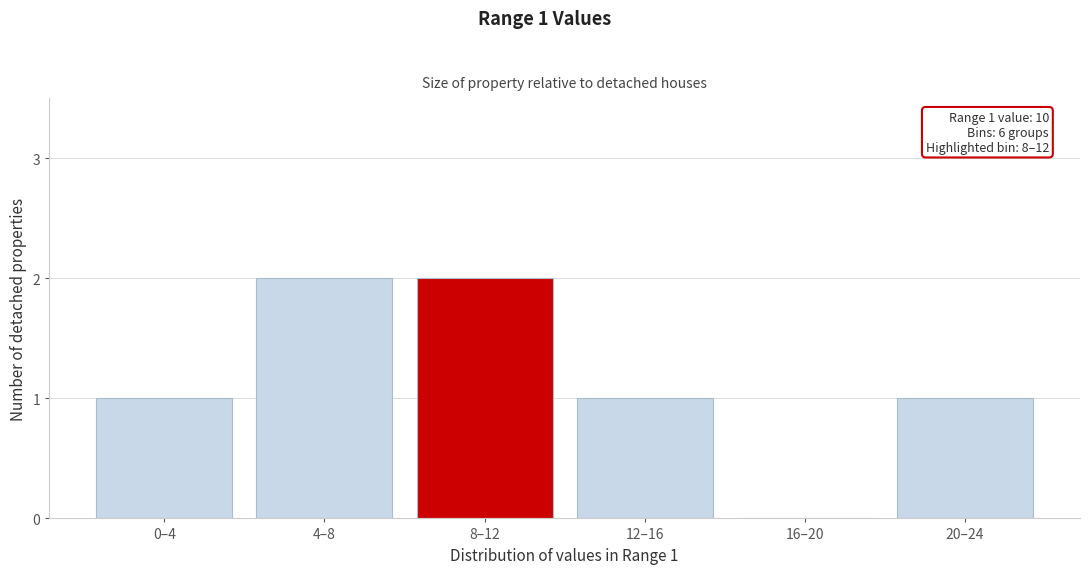

Reading left to right, list all the values displayed in this chart.

0–4=1	4–8=2	8–12=2	12–16=1	16–20=0	20–24=1